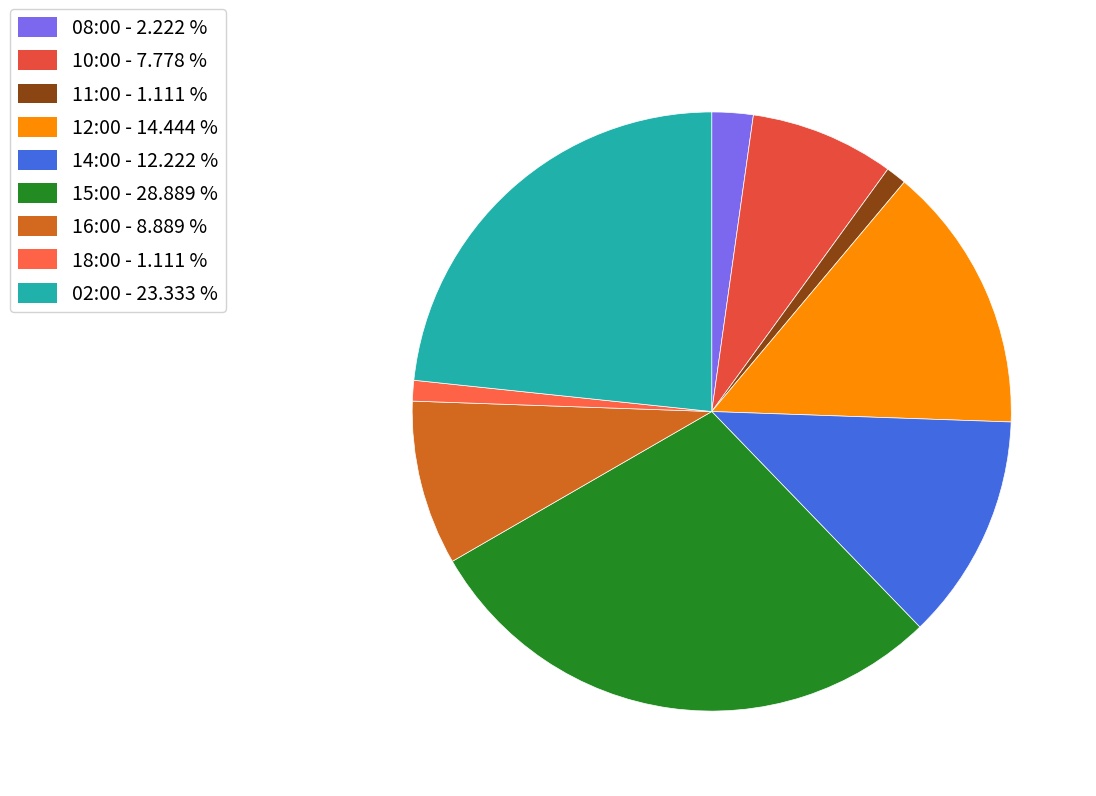

Count the number of slices in the pie.

9